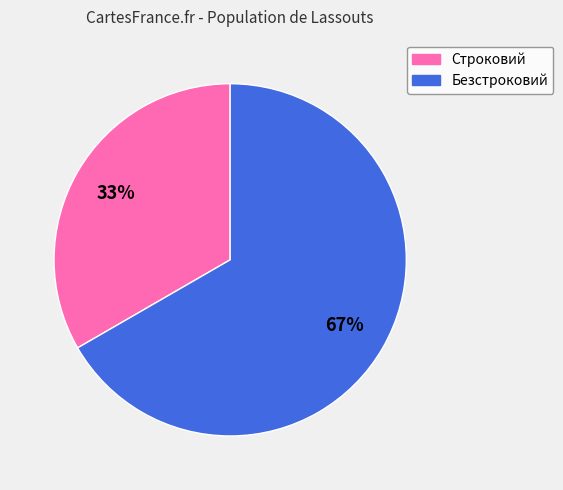

Count the number of slices in the pie.

2